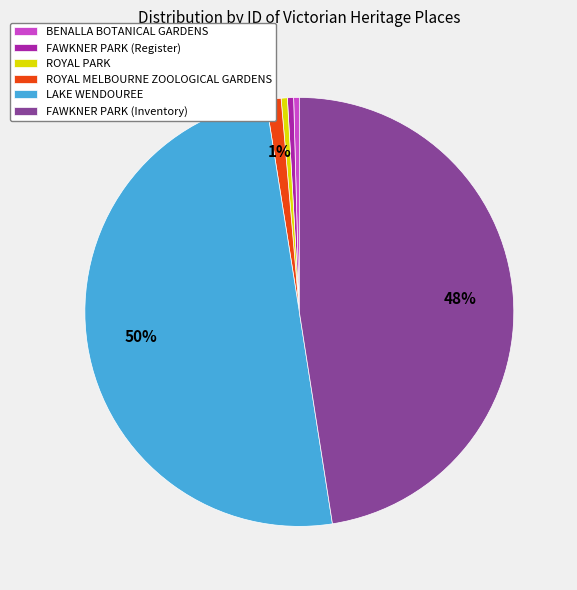

To the nearest percent, what is the difference between the FAWKNER PARK (Inventory) and LAKE WENDOUREE slice percentages?

2%